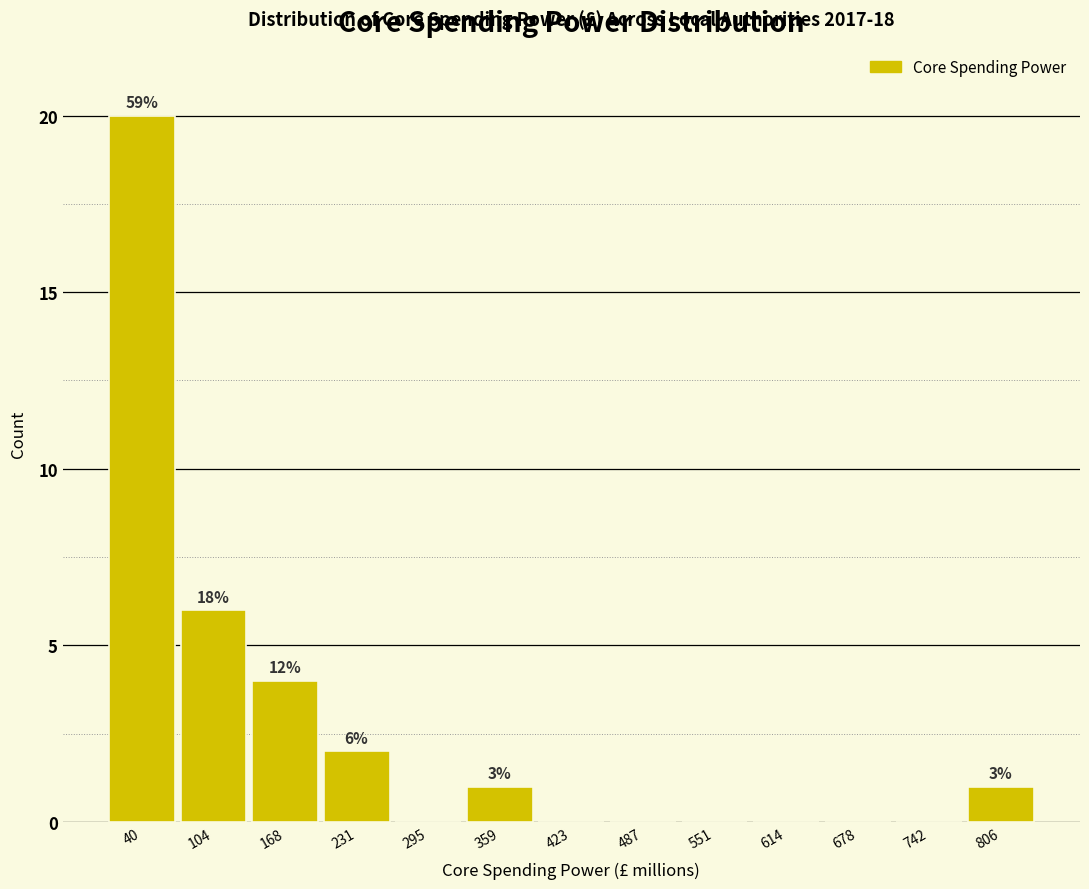

Over which range of the x-axis is the bar tallest?

10 to 70